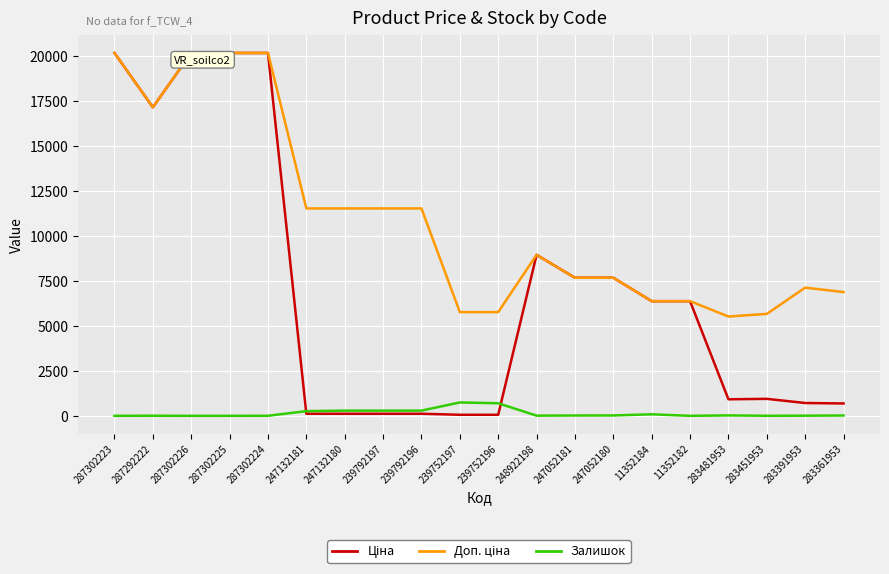

At which category does Ціна reach its first local peak?

248922198